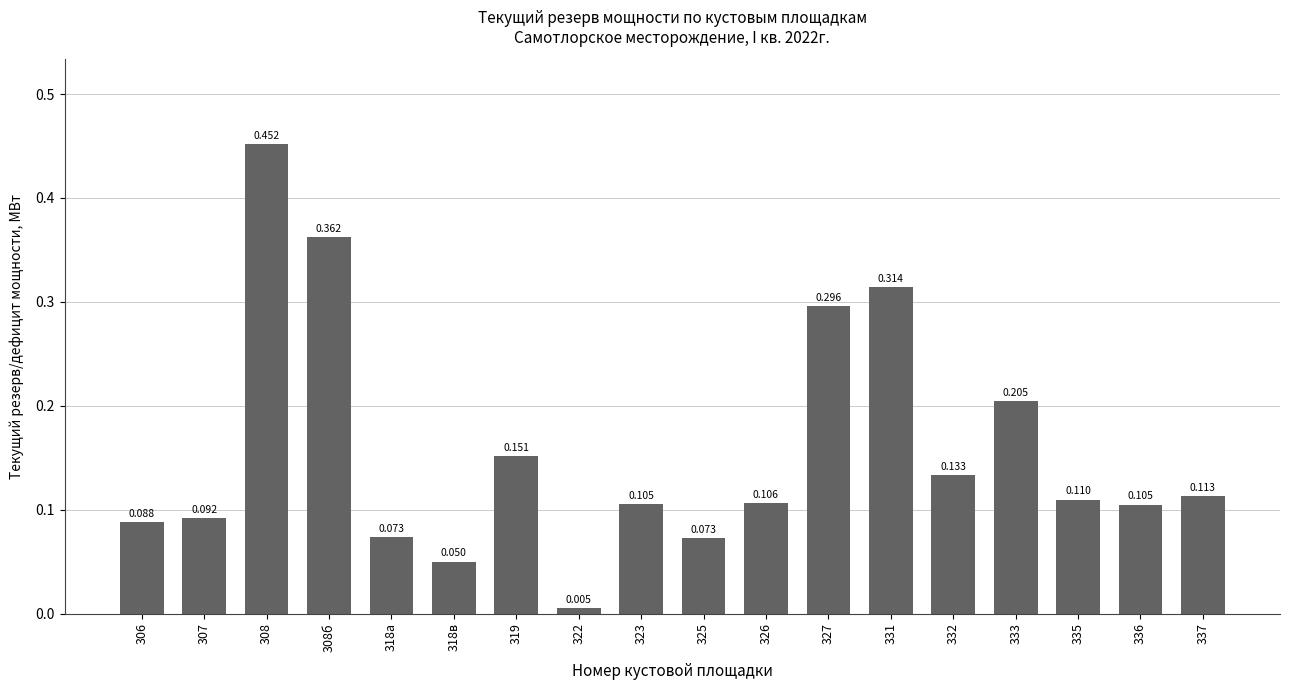

What is the sum of the values at 325 and 323?

0.2